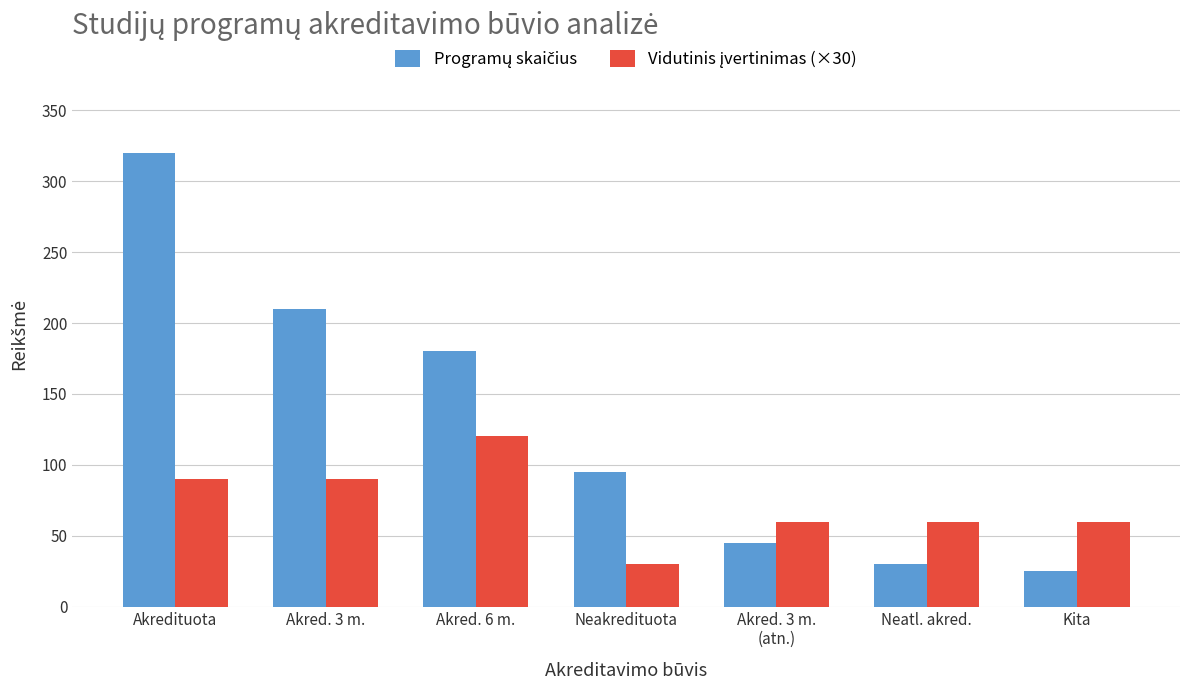

How many groups of bars are there?

7